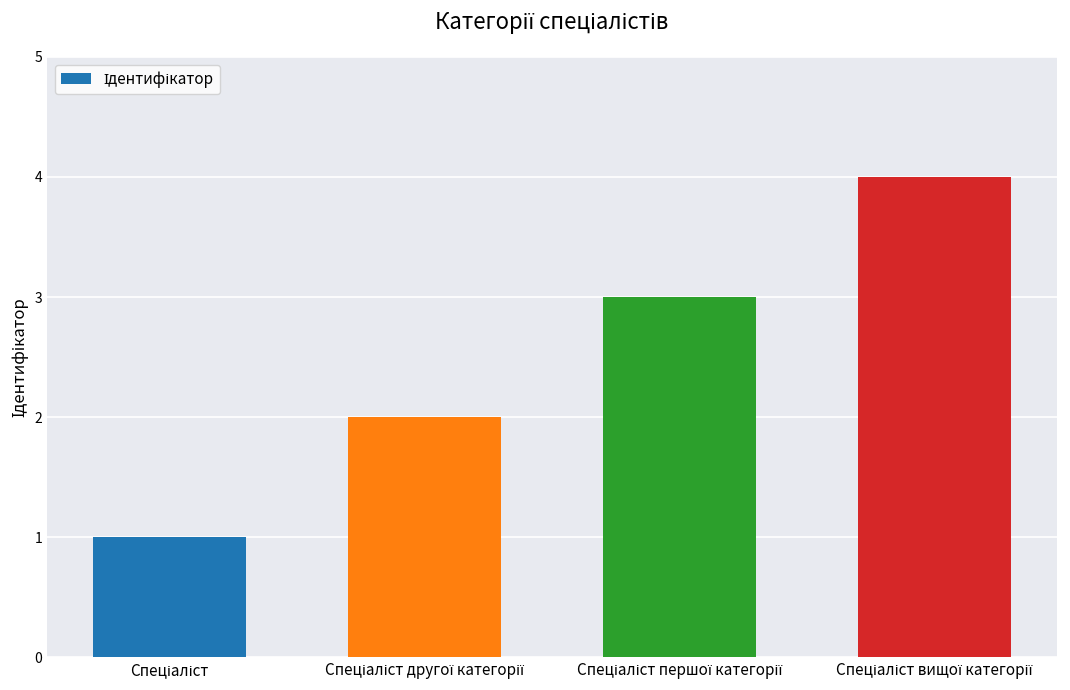

What is the sum of all values?

10